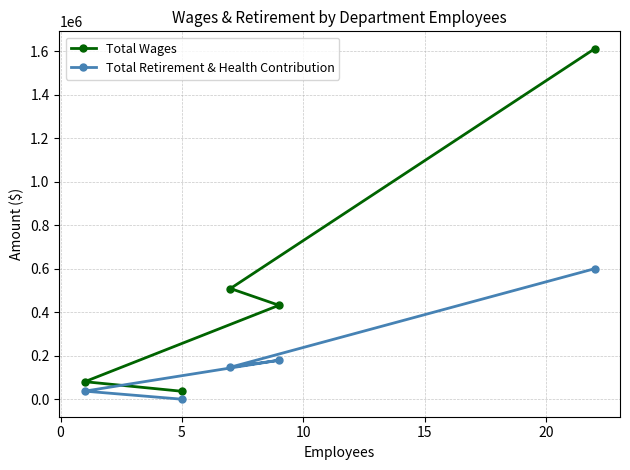

What is the maximum value shown in the chart?

1611330